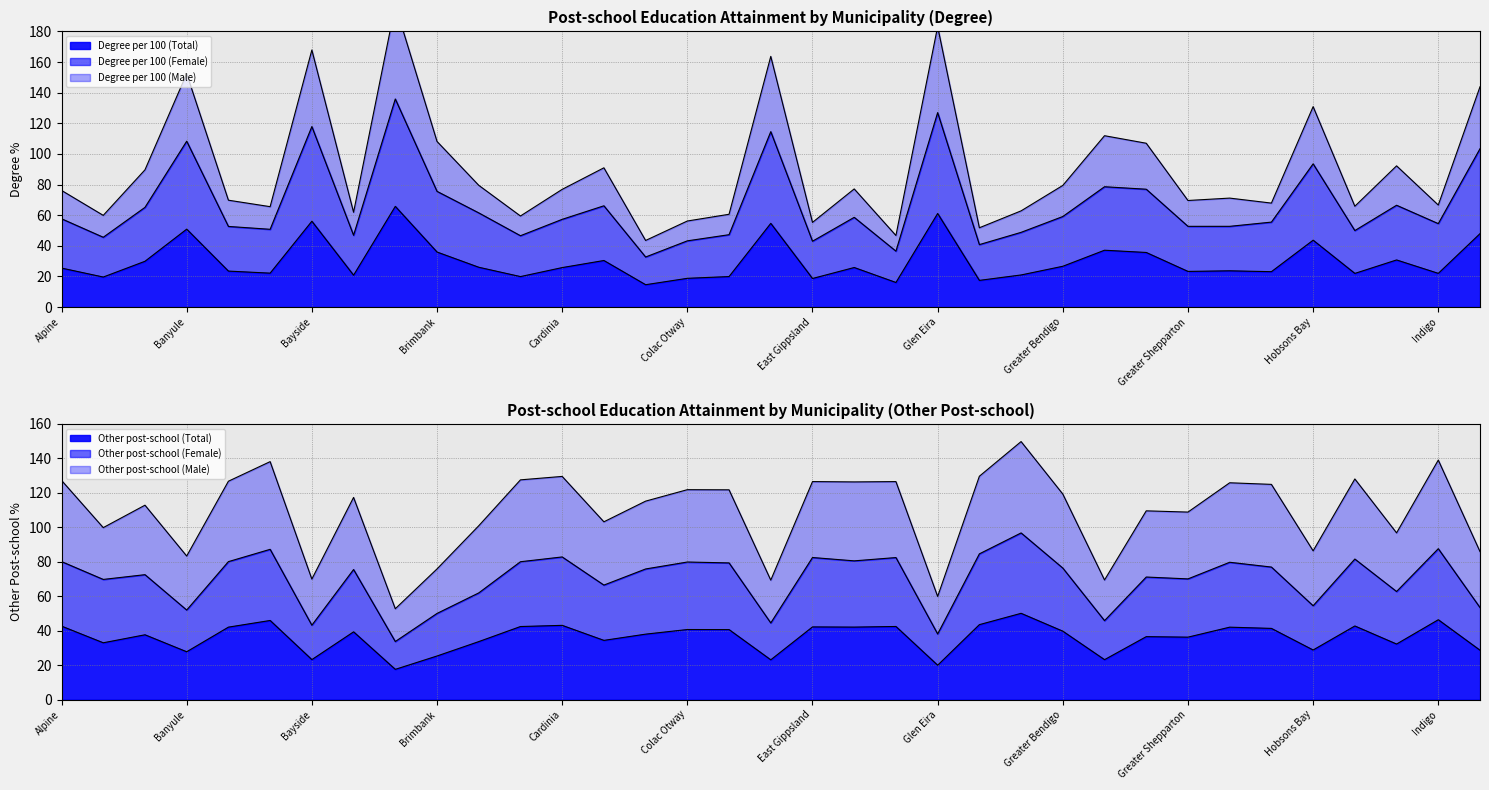

What is the difference between the highest and lowest values at Greater Shepparton?

85.5